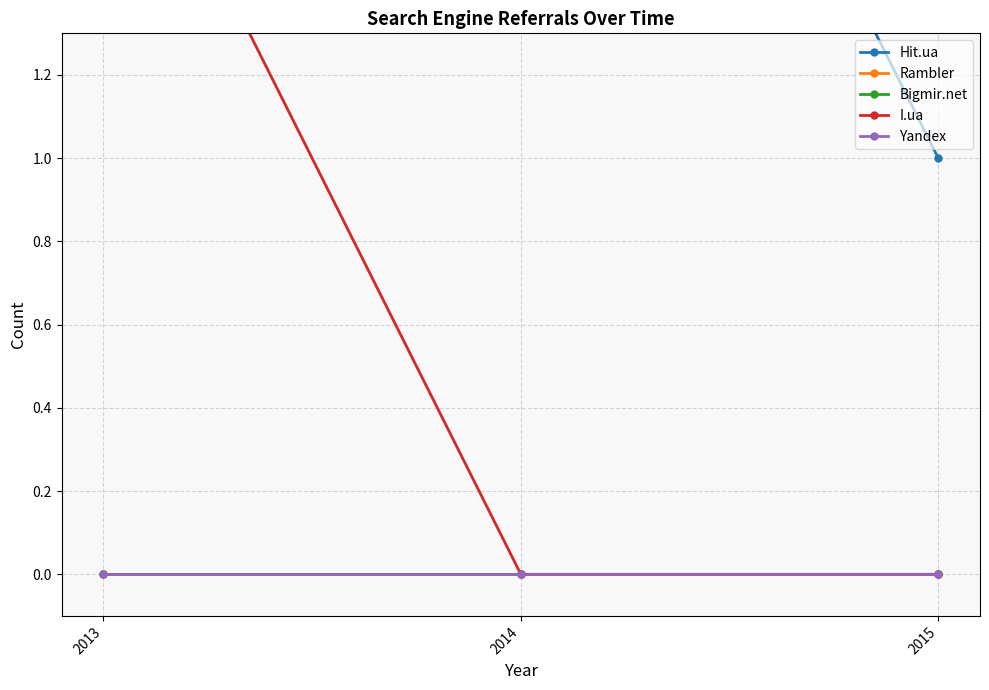

Count the number of data series in this chart.

5